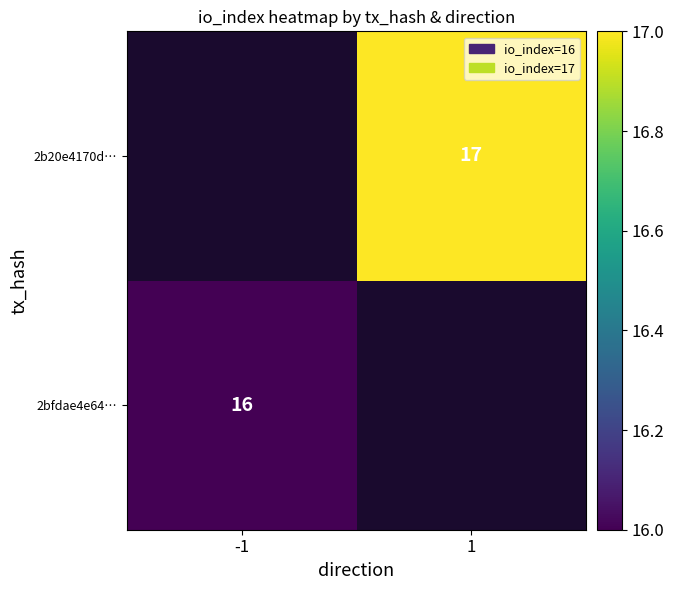

The 2b20e4170d… series shows 17 at 1. True or false?

True